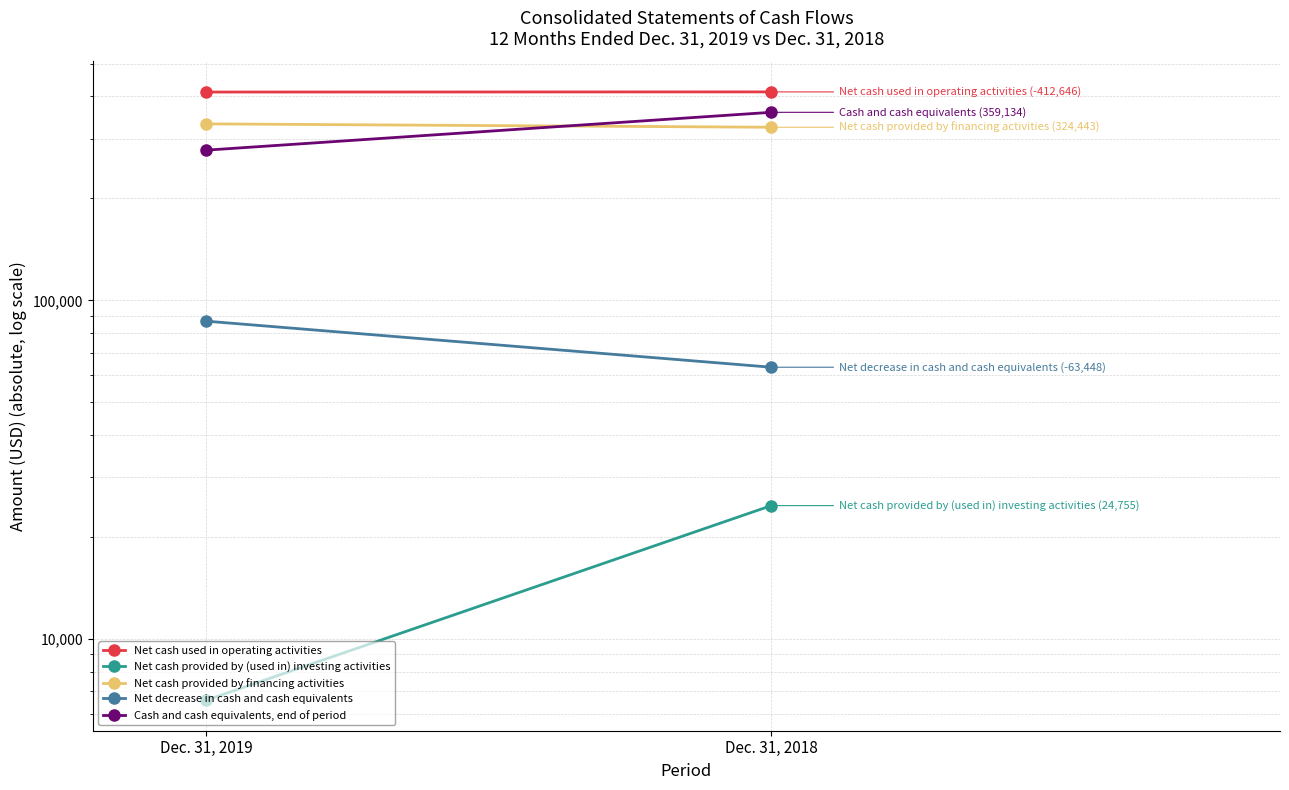

What is the total value across all series at Dec. 31, 2018?

1184426